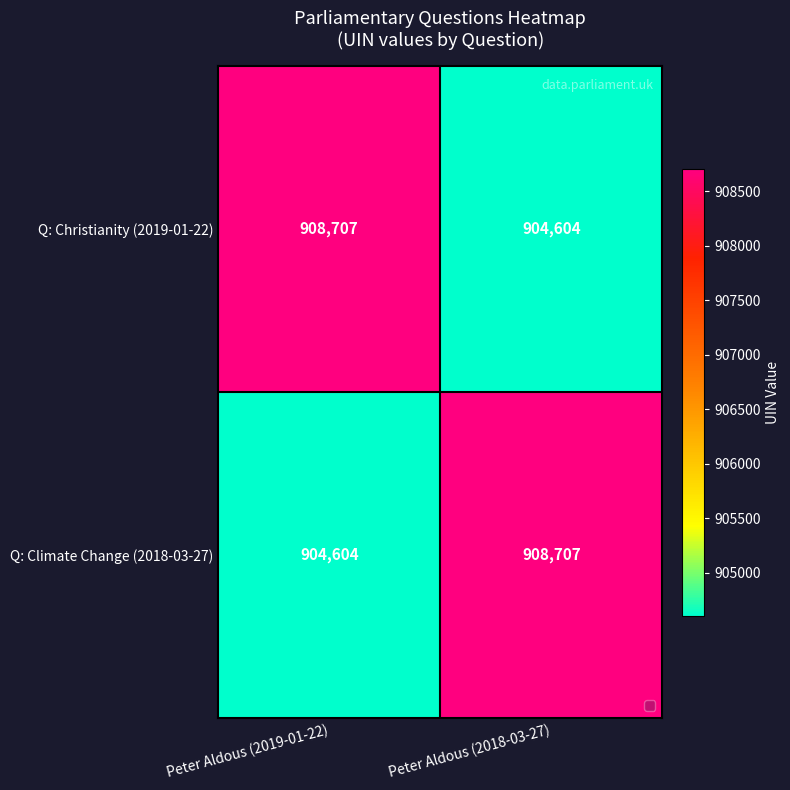

Reading right to left, transcribe all the data shown in this chart.

Q: Christianity (2019-01-22): Peter Aldous (2018-03-27)=904604	Peter Aldous (2019-01-22)=908707
Q: Climate Change (2018-03-27): Peter Aldous (2018-03-27)=908707	Peter Aldous (2019-01-22)=904604